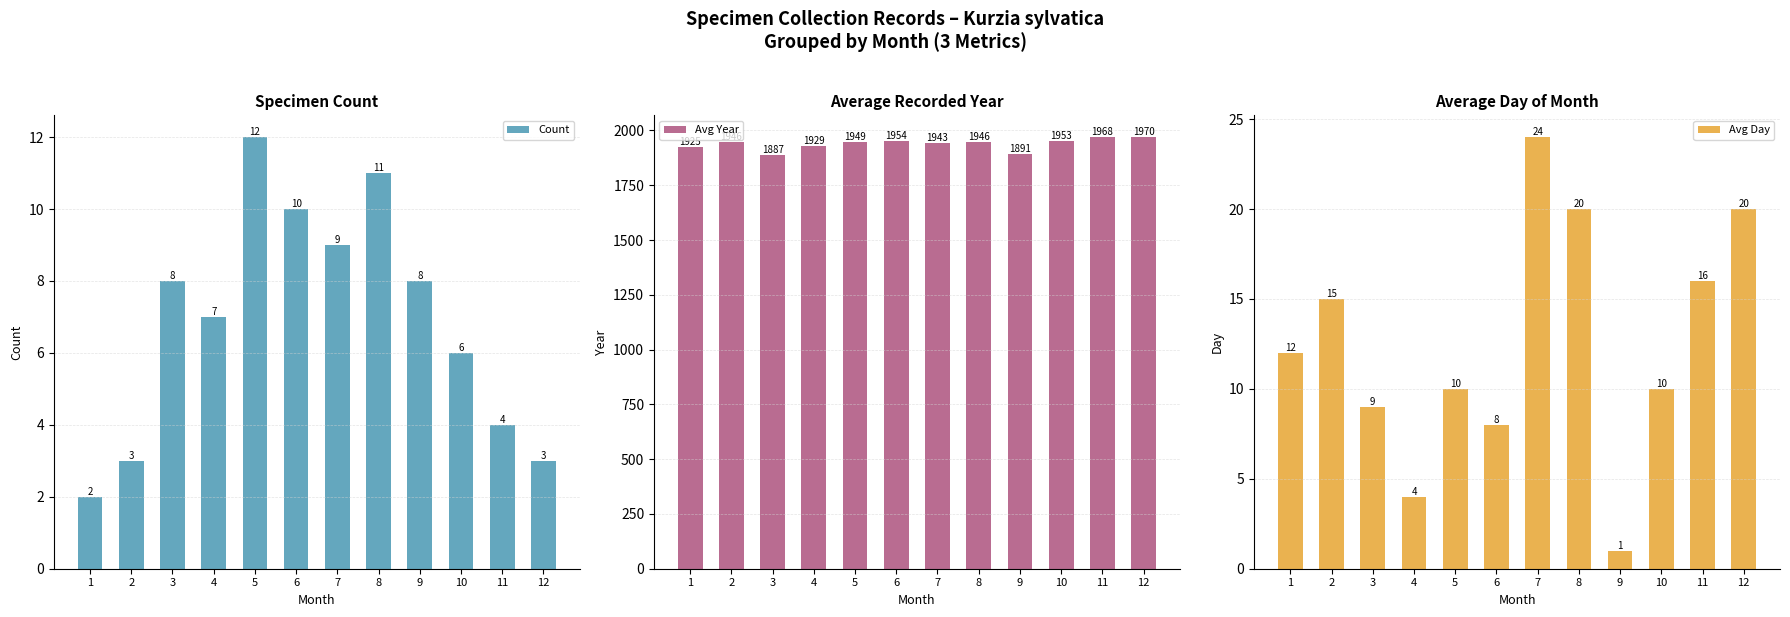

How many bars are there in total?

36